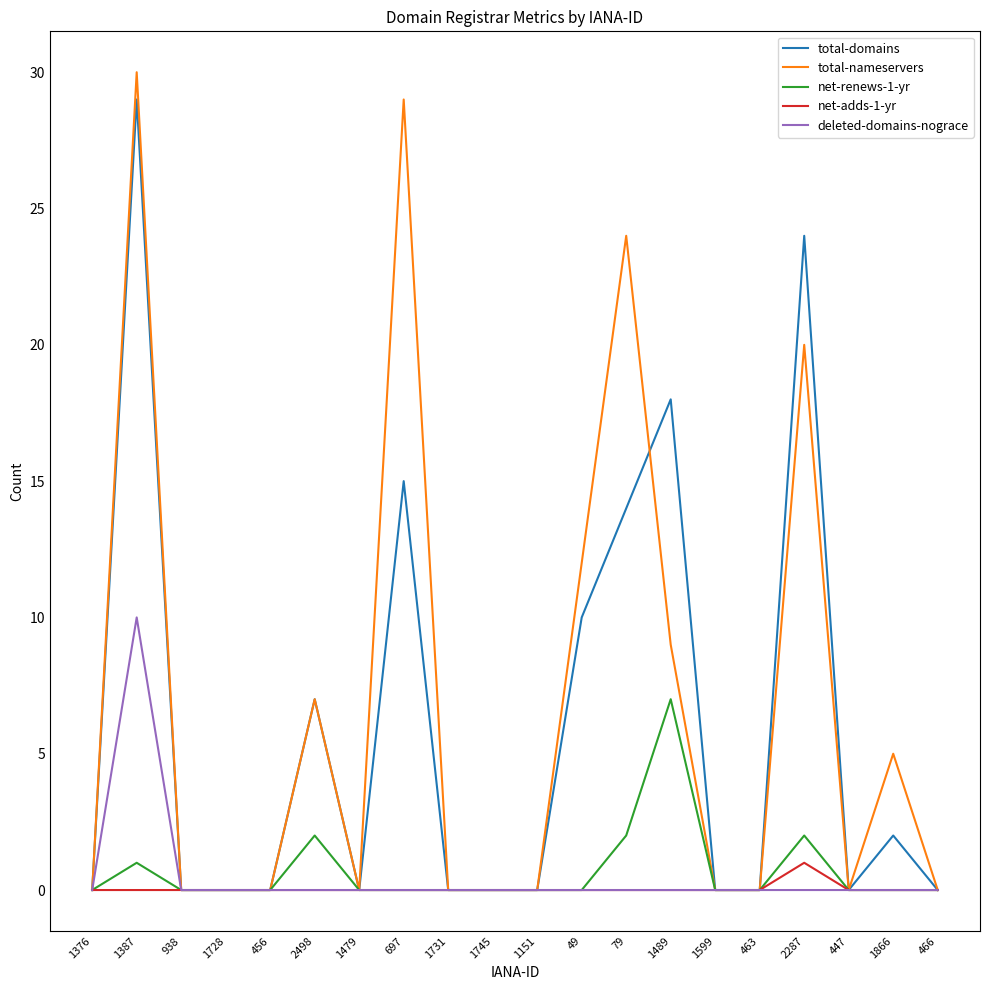

Reading left to right, list all the values displayed in this chart.

total-domains: 1376=0	1387=29	938=0	1728=0	456=0	2498=7	1479=0	697=15	1731=0	1745=0	1151=0	49=10	79=14	1489=18	1599=0	463=0	2287=24	447=0	1866=2	466=0
total-nameservers: 1376=0	1387=30	938=0	1728=0	456=0	2498=7	1479=0	697=29	1731=0	1745=0	1151=0	49=12	79=24	1489=9	1599=0	463=0	2287=20	447=0	1866=5	466=0
net-renews-1-yr: 1376=0	1387=1	938=0	1728=0	456=0	2498=2	1479=0	697=0	1731=0	1745=0	1151=0	49=0	79=2	1489=7	1599=0	463=0	2287=2	447=0	1866=0	466=0
net-adds-1-yr: 1376=0	1387=0	938=0	1728=0	456=0	2498=0	1479=0	697=0	1731=0	1745=0	1151=0	49=0	79=0	1489=0	1599=0	463=0	2287=1	447=0	1866=0	466=0
deleted-domains-nograce: 1376=0	1387=10	938=0	1728=0	456=0	2498=0	1479=0	697=0	1731=0	1745=0	1151=0	49=0	79=0	1489=0	1599=0	463=0	2287=0	447=0	1866=0	466=0